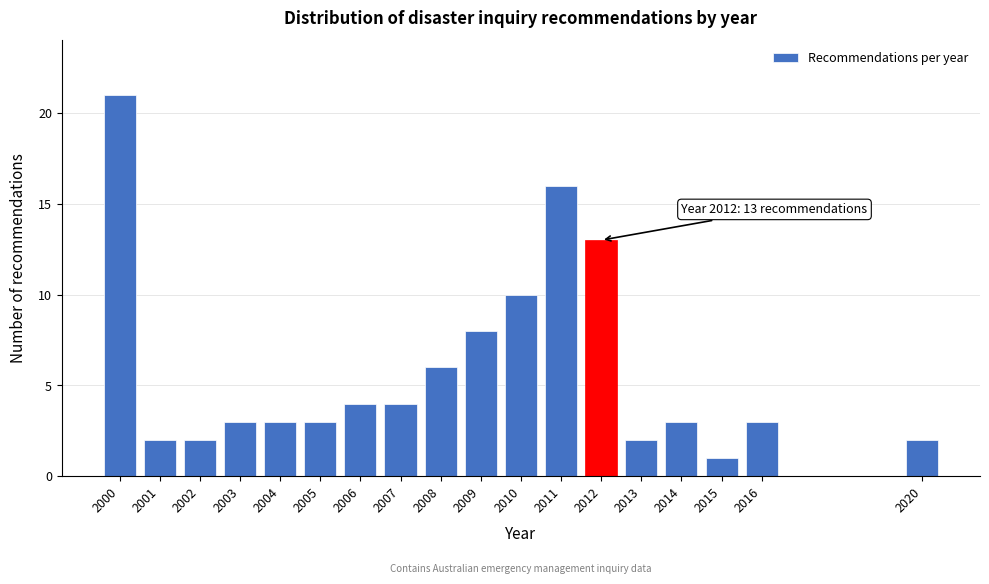

Reading right to left, transcribe all the data shown in this chart.

2020=2	2016=3	2015=1	2014=3	2013=2	2012=13	2011=16	2010=10	2009=8	2008=6	2007=4	2006=4	2005=3	2004=3	2003=3	2002=2	2001=2	2000=21